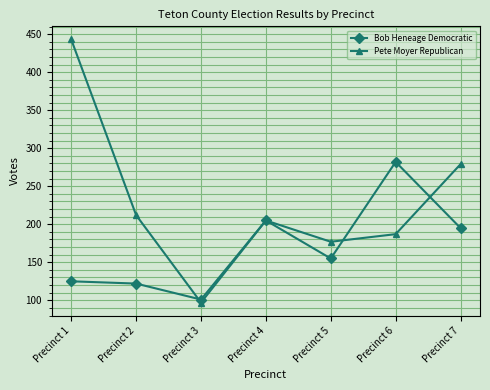

What is the difference between the second highest and minimum values in the Pete Moyer Republican series?

182